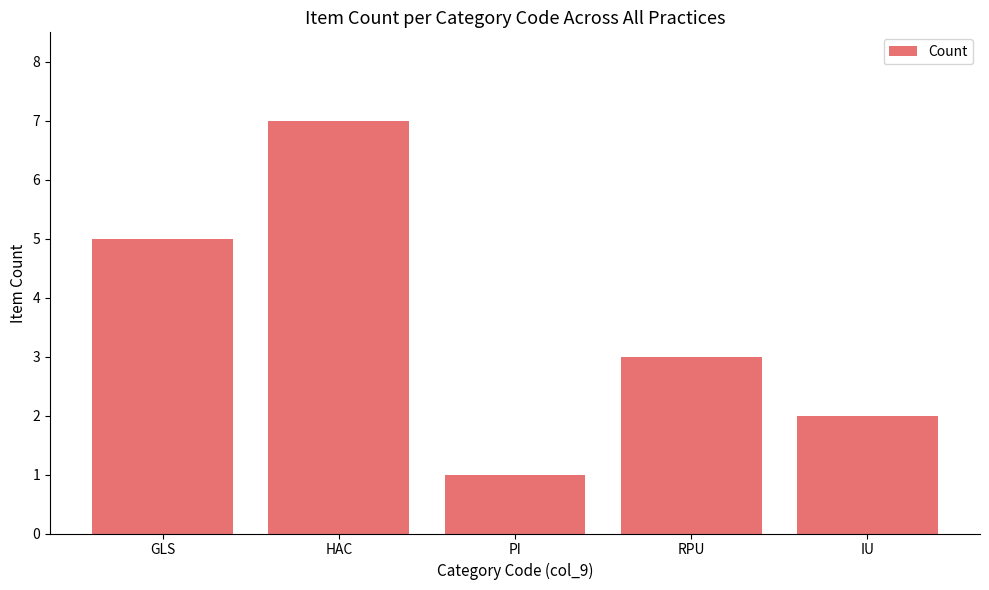

Approximately how many times larger is the value at IU compared to HAC?

0.3